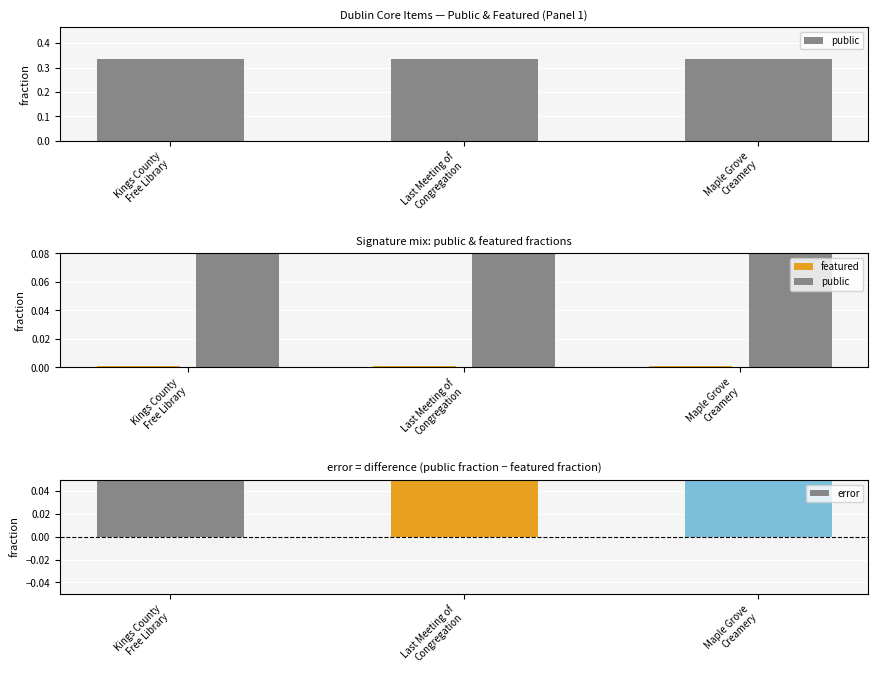

Reading right to left, transcribe all the data shown in this chart.

public: Maple Grove
Creamery=0.3	Last Meeting of
Congregation=0.3	Kings County
Free Library=0.3
featured: Maple Grove
Creamery=0.0	Last Meeting of
Congregation=0.0	Kings County
Free Library=0.0
error: Maple Grove
Creamery=0.3	Last Meeting of
Congregation=0.3	Kings County
Free Library=0.3